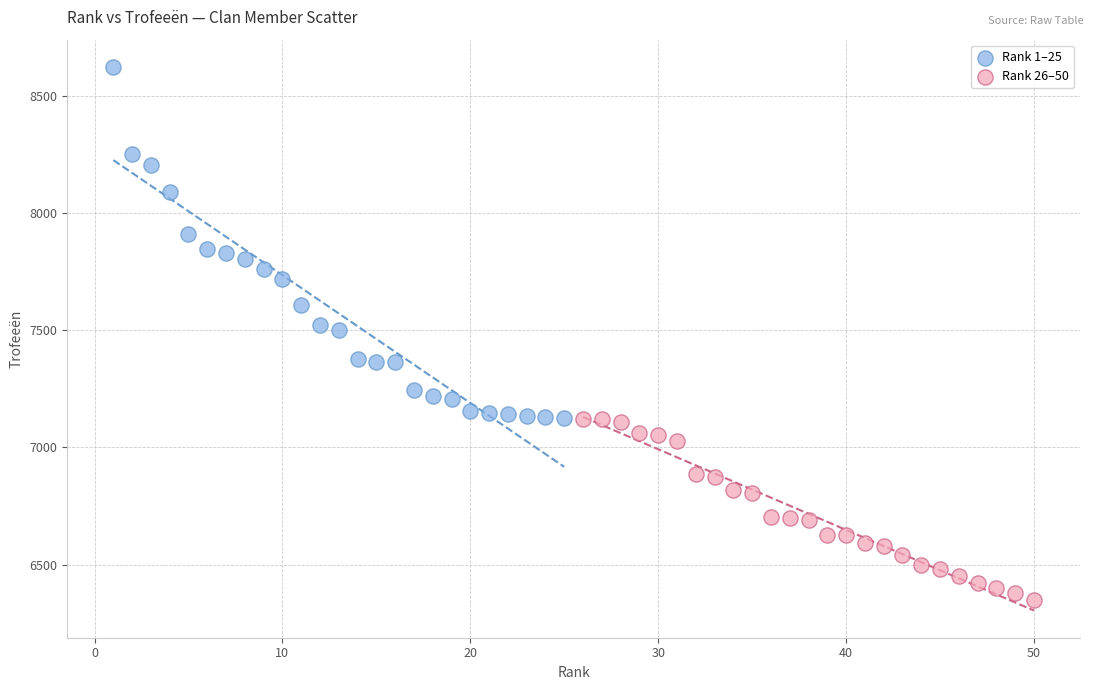

Which series has the widest spread of Y values?

Rank 1–25